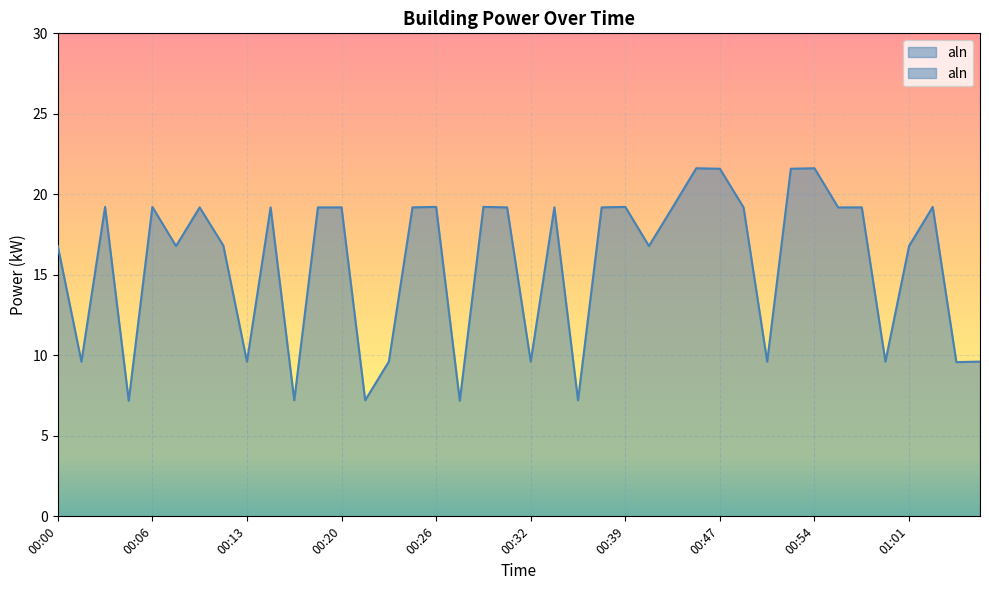

What is the sum of the values at 00:26 and 00:22?

28.8